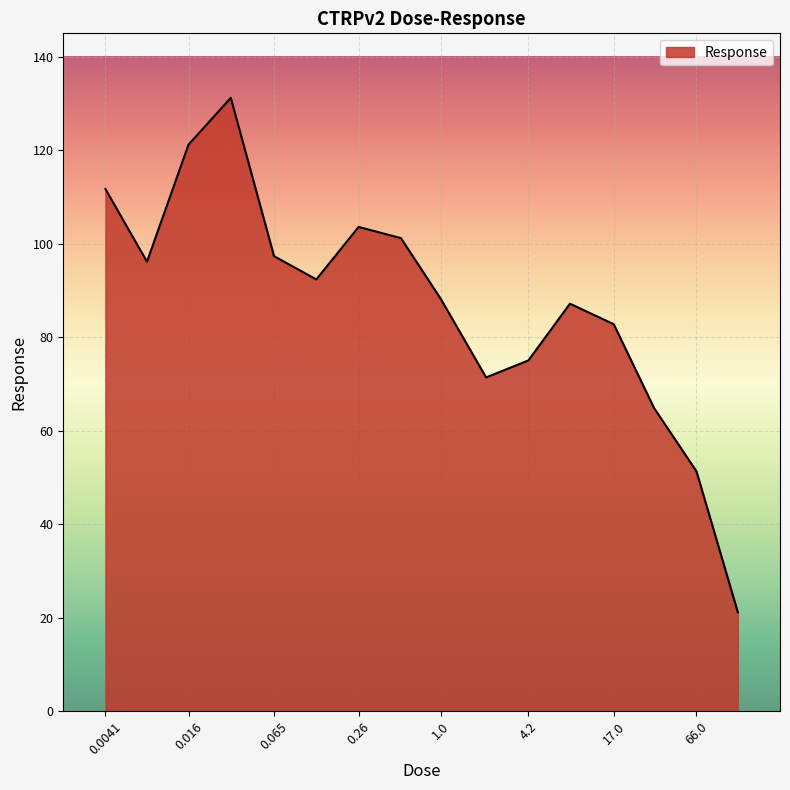

What is the difference between the maximum and minimum values?

110.0